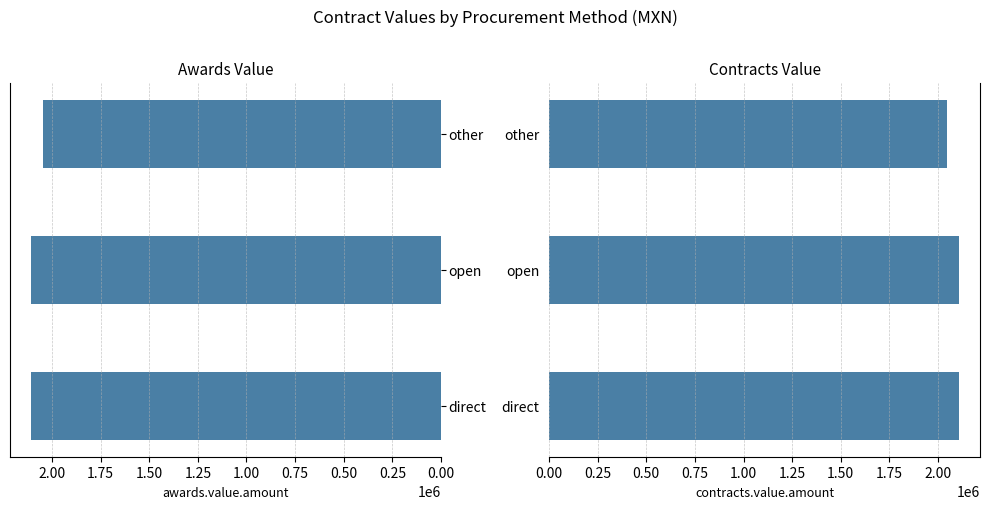

What are all the series names shown in the legend?

awards.value.amount, contracts.value.amount